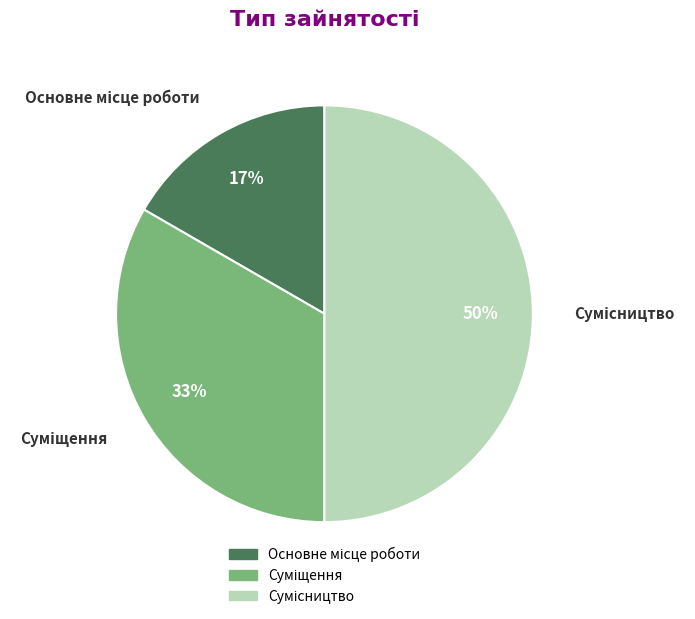

How many segments does this pie chart have?

3